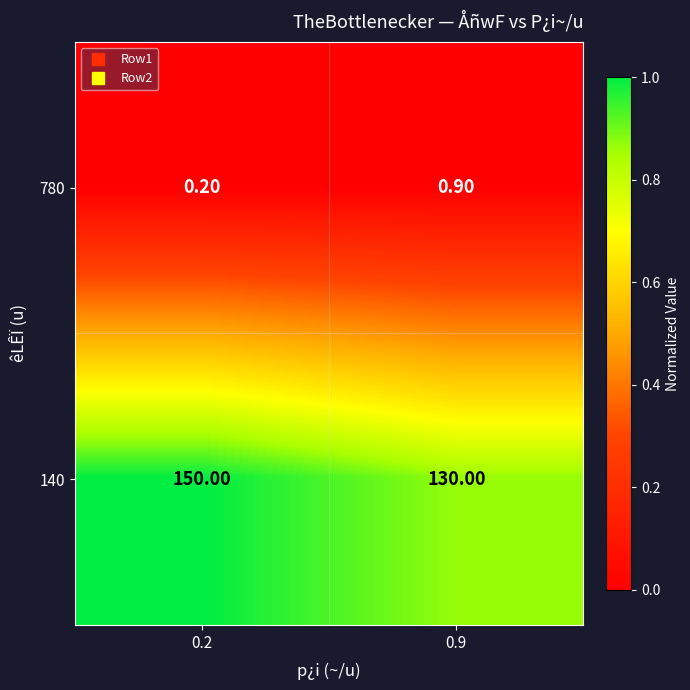

Rank the series by their average value, from lowest to highest.

780, 140